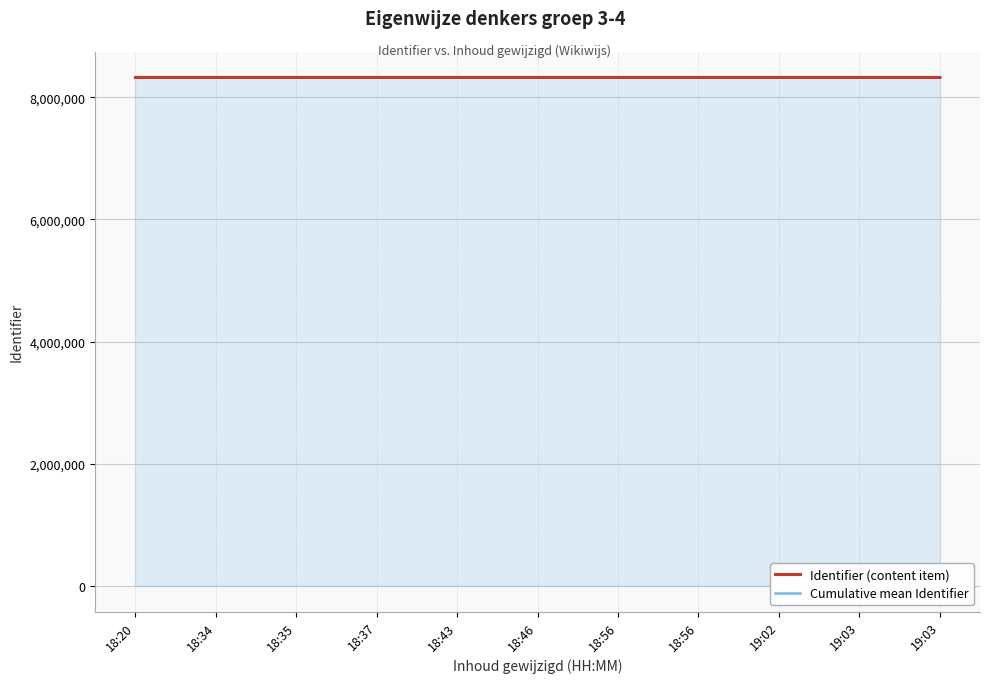

True or false: Identifier (content item) and Cumulative mean Identifier cross at least once.

False